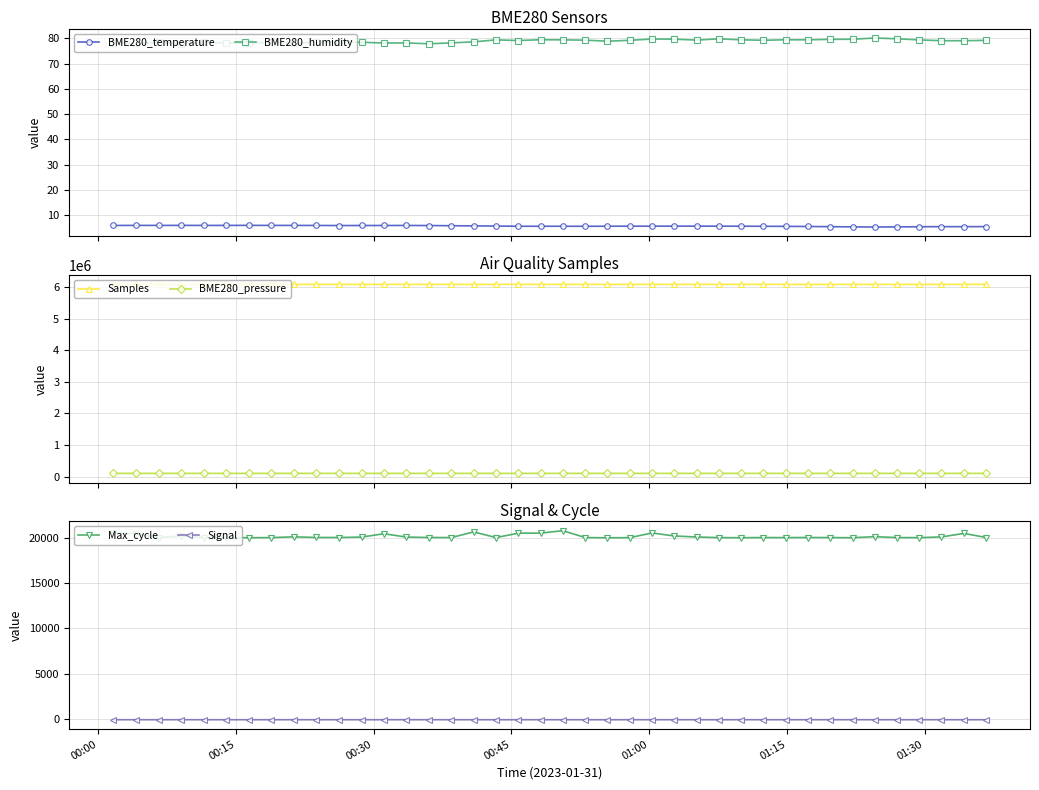

What is the value of the BME280_humidity point at the 22nd from the left?

79.3